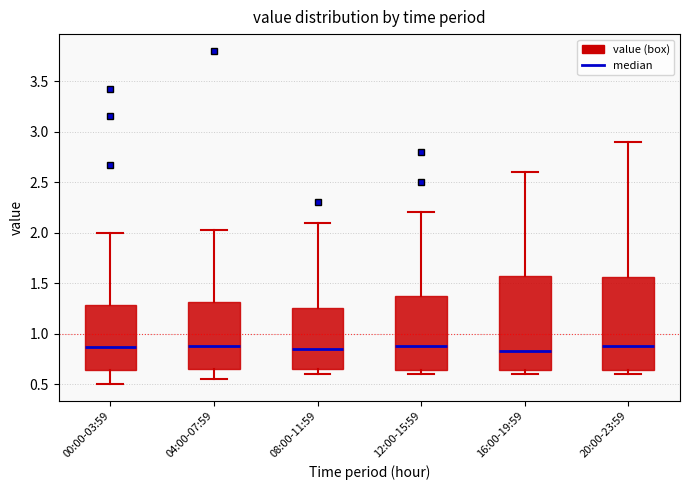

Reading left to right, transcribe this box plot: for each box, give where its median line is, the range the box spans, and where its two whiskers end, as read against the y-axis. The values are not printed on the chart, so give them approximately, as read against the axis.

00:00-03:59: median 0.85, box 0.65 to 1.30, whiskers 0.50 to 2.00
04:00-07:59: median 0.90, box 0.65 to 1.30, whiskers 0.55 to 2.05
08:00-11:59: median 0.85, box 0.65 to 1.25, whiskers 0.60 to 2.10
12:00-15:59: median 0.90, box 0.65 to 1.40, whiskers 0.60 to 2.20
16:00-19:59: median 0.85, box 0.65 to 1.60, whiskers 0.60 to 2.60
20:00-23:59: median 0.90, box 0.65 to 1.55, whiskers 0.60 to 2.90